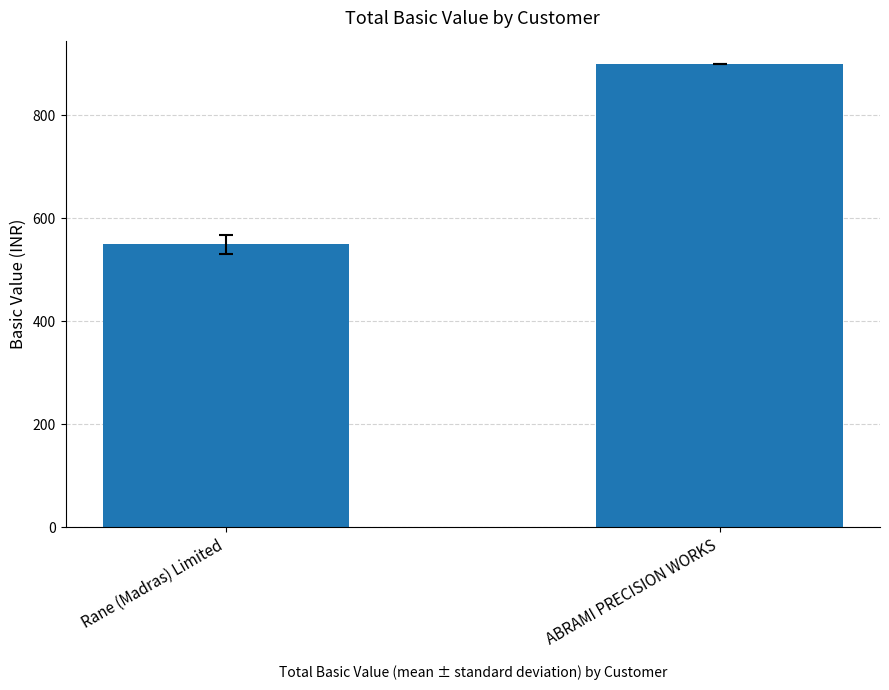

The value at ABRAMI PRECISION WORKS is 900.0. True or false?

True